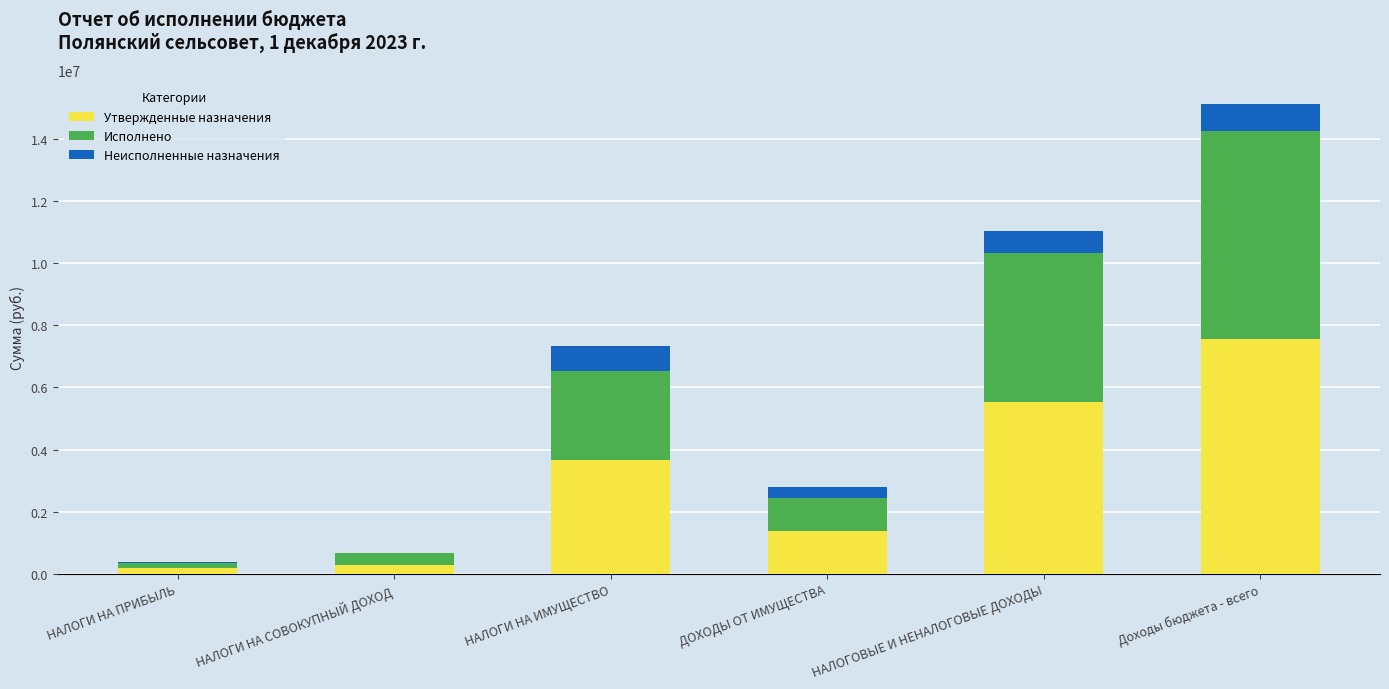

What is the highest value of the Утвержденные назначения series?

7576085.0